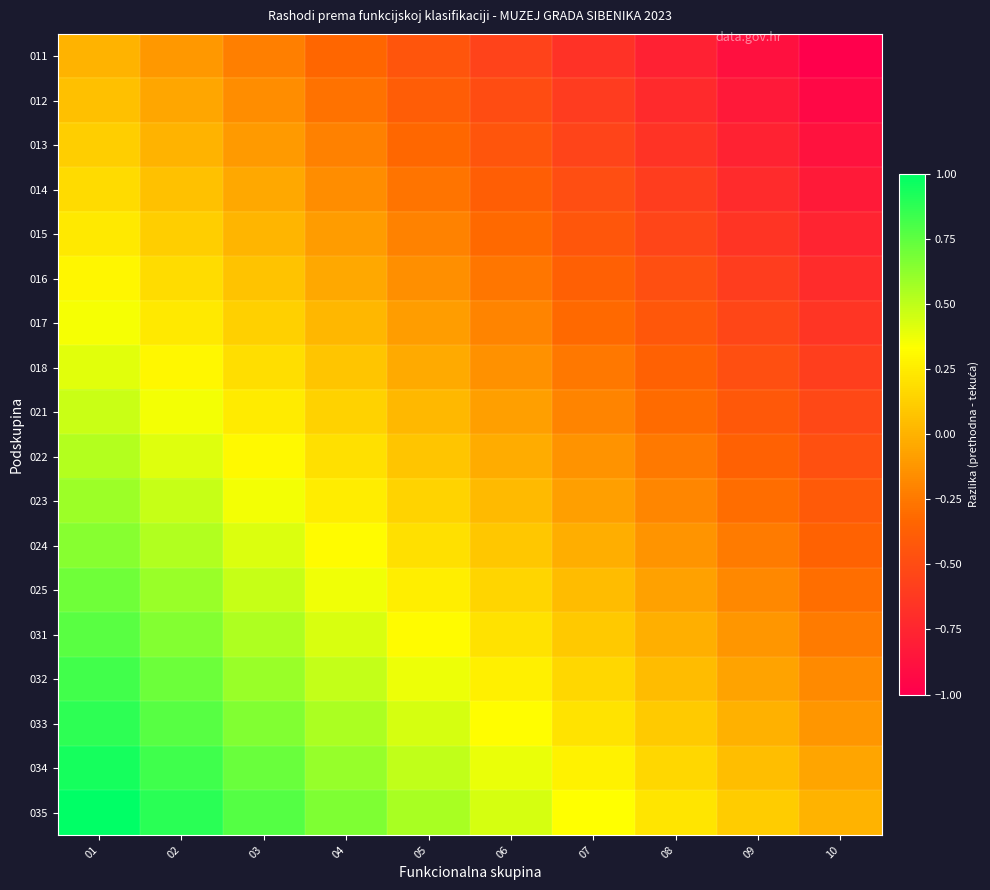

How many data points does each series have?

10